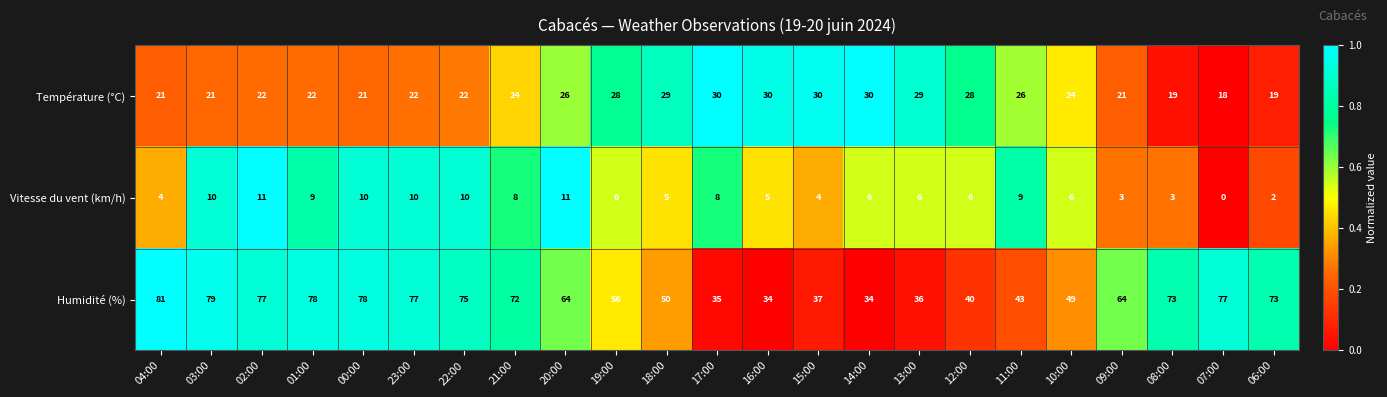

What is the sum of the Vitesse du vent (km/h) values at 03:00 and 23:00?

20